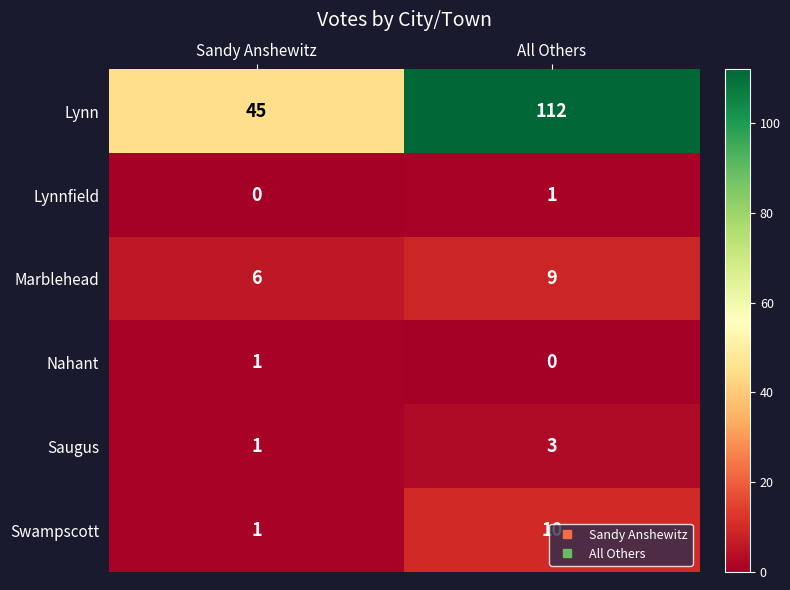

What is the difference between the Marblehead values at Sandy Anshewitz and All Others?

3